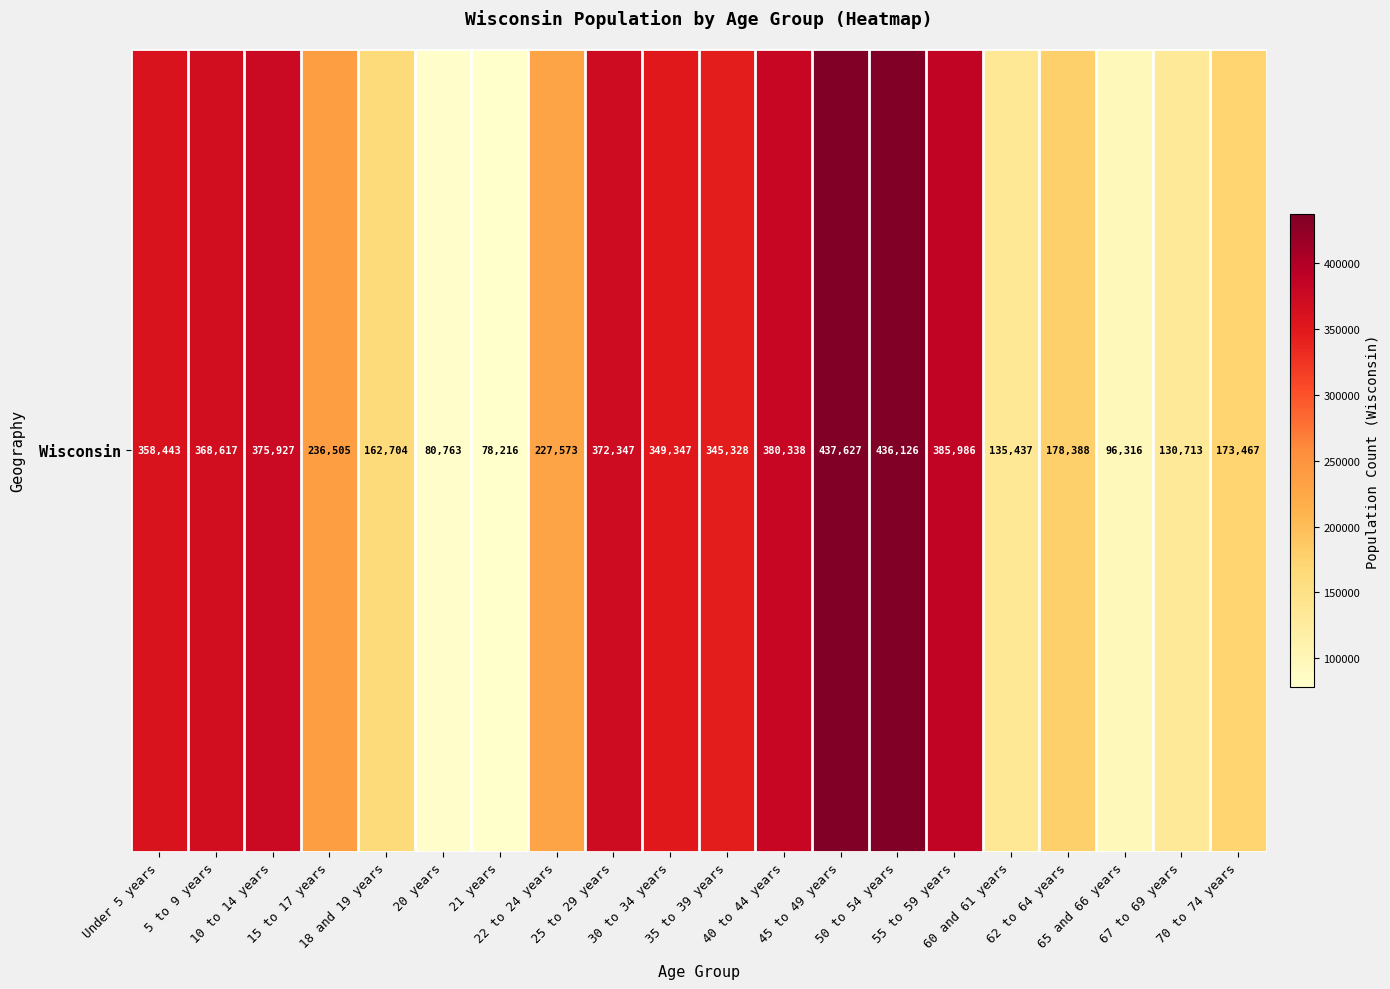

At which label does the data first exceed 345328?

Under 5 years